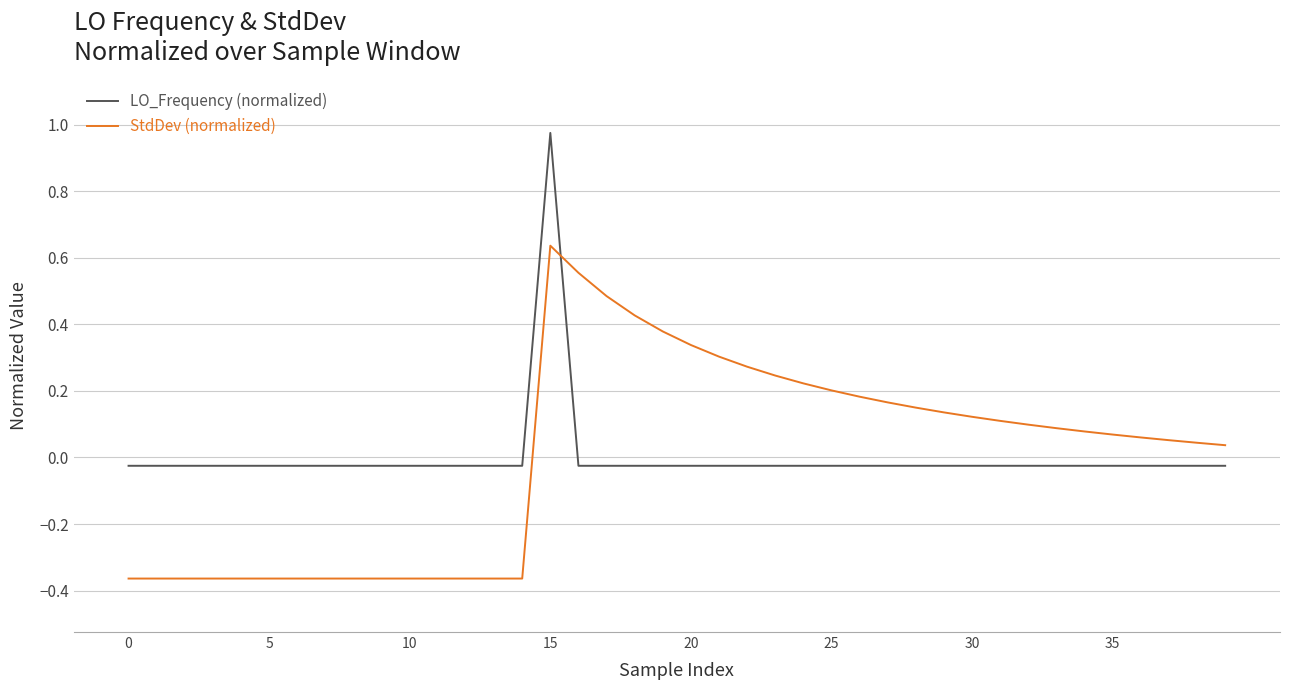

True or false: StdDev (normalized) and LO_Frequency (normalized) cross at least once.

True